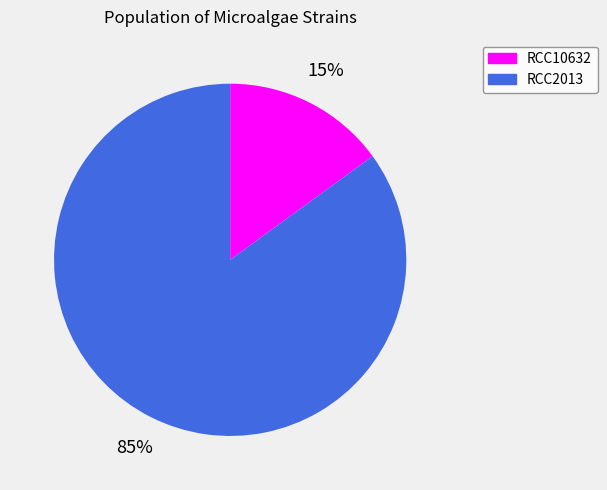

To the nearest percent, what is the combined percentage of RCC10632 and RCC2013?

100%